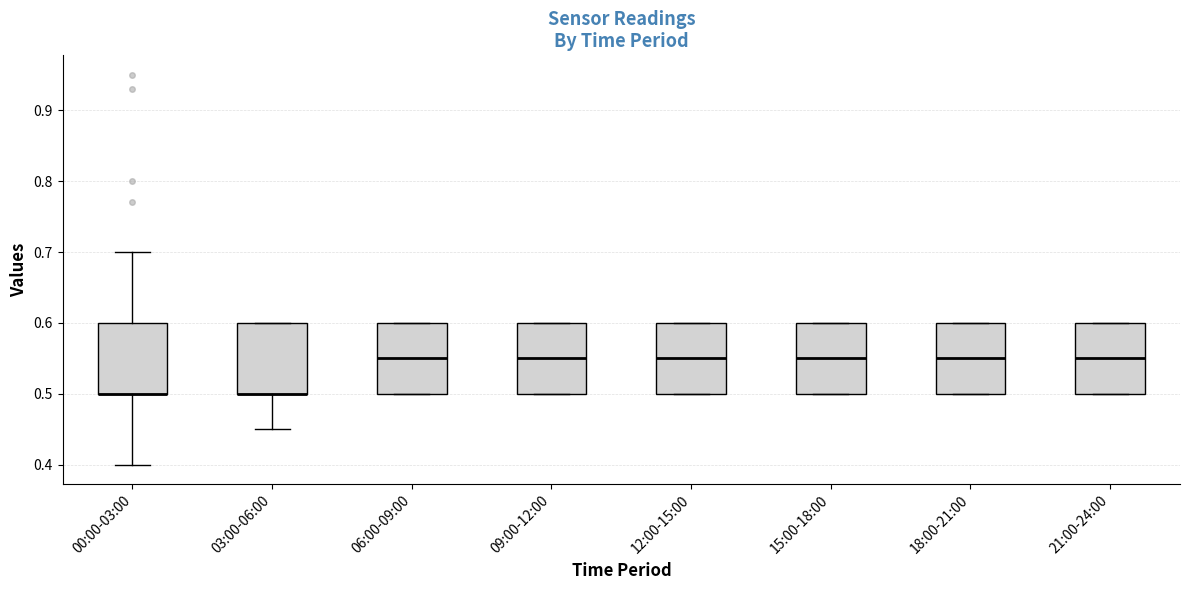

Reading left to right, transcribe this box plot: for each box, give where its median line is, the range the box spans, and where its two whiskers end, as read against the y-axis. The values are not printed on the chart, so give them approximately, as read against the axis.

00:00-03:00: median 0.50 (drawn on the box's lower edge), box 0.50 to 0.60, whiskers 0.40 to 0.70
03:00-06:00: median 0.50 (drawn on the box's lower edge), box 0.50 to 0.60, whiskers 0.45 to 0.60
06:00-09:00: median 0.55, box 0.50 to 0.60, whiskers 0.50 to 0.60
09:00-12:00: median 0.55, box 0.50 to 0.60, whiskers 0.50 to 0.60
12:00-15:00: median 0.55, box 0.50 to 0.60, whiskers 0.50 to 0.60
15:00-18:00: median 0.55, box 0.50 to 0.60, whiskers 0.50 to 0.60
18:00-21:00: median 0.55, box 0.50 to 0.60, whiskers 0.50 to 0.60
21:00-24:00: median 0.55, box 0.50 to 0.60, whiskers 0.50 to 0.60